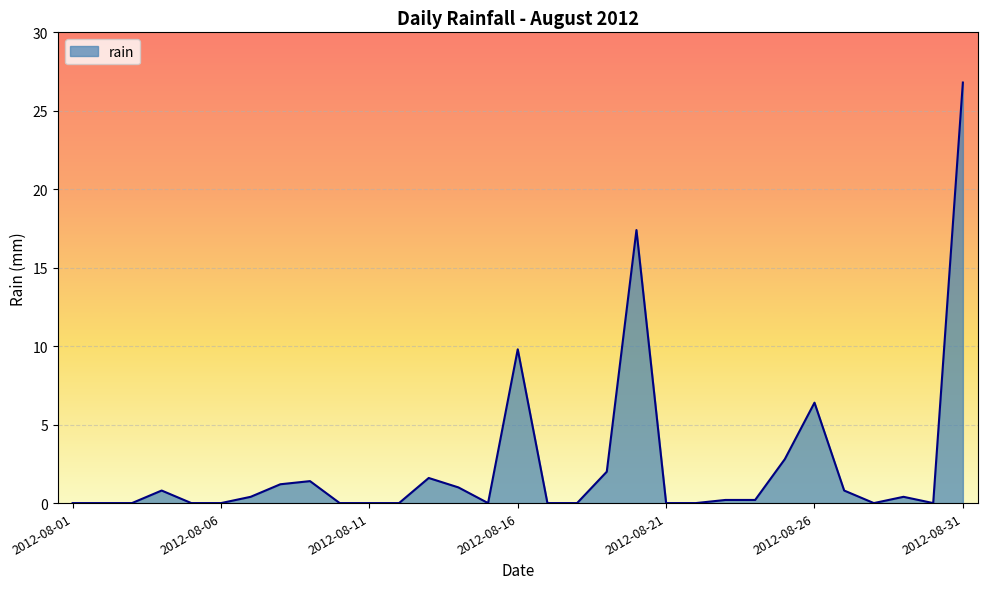

What is the greatest value displayed?

26.8